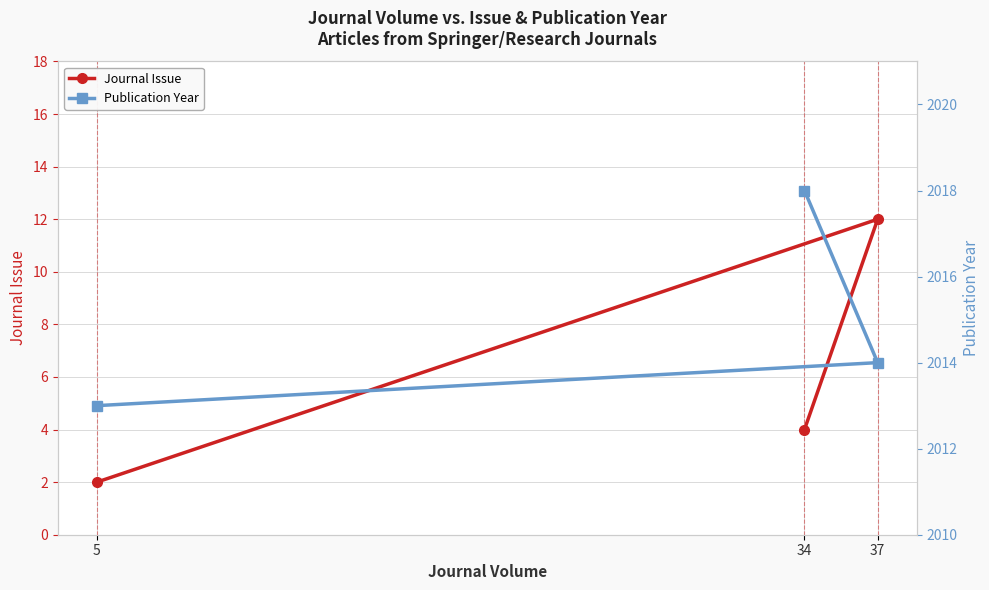

What is the total value across all series at 34?

2022